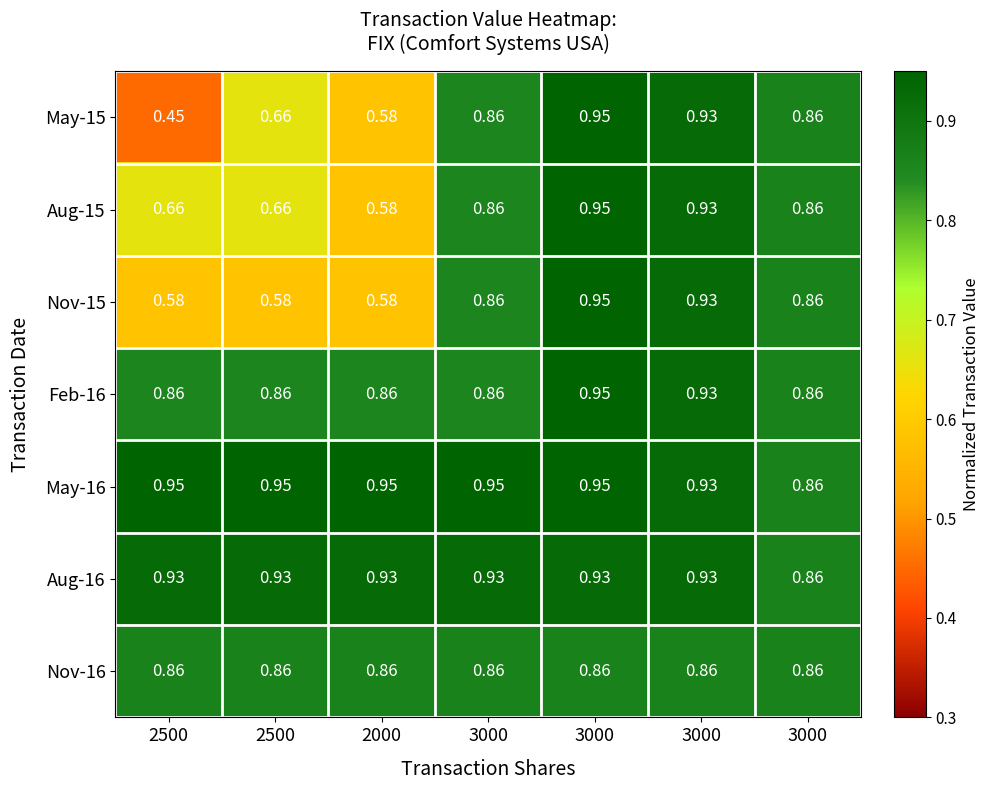

Reading left to right, extract all data points from this chart.

May-15: 2500=0.5	2500=0.7	2000=0.6	3000=0.9	3000=0.9	3000=0.9	3000=0.9
Aug-15: 2500=0.7	2500=0.7	2000=0.6	3000=0.9	3000=0.9	3000=0.9	3000=0.9
Nov-15: 2500=0.6	2500=0.6	2000=0.6	3000=0.9	3000=0.9	3000=0.9	3000=0.9
Feb-16: 2500=0.9	2500=0.9	2000=0.9	3000=0.9	3000=0.9	3000=0.9	3000=0.9
May-16: 2500=0.9	2500=0.9	2000=0.9	3000=0.9	3000=0.9	3000=0.9	3000=0.9
Aug-16: 2500=0.9	2500=0.9	2000=0.9	3000=0.9	3000=0.9	3000=0.9	3000=0.9
Nov-16: 2500=0.9	2500=0.9	2000=0.9	3000=0.9	3000=0.9	3000=0.9	3000=0.9